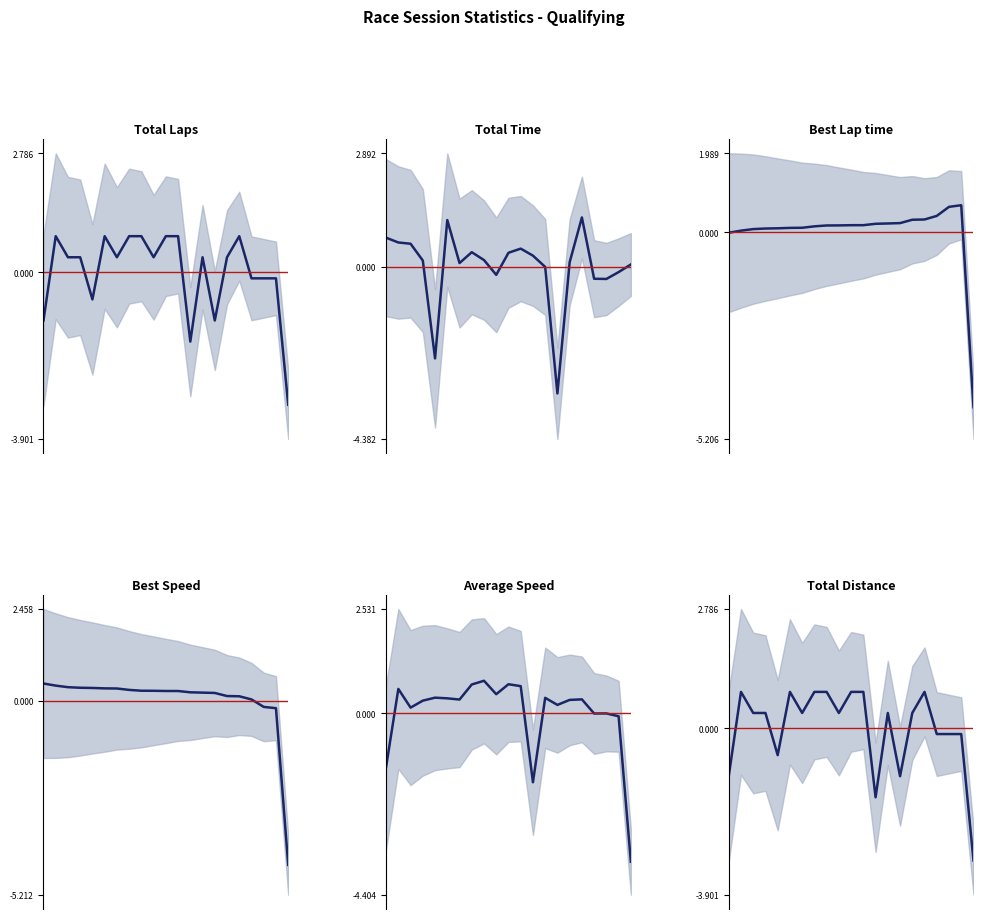

What is the value of the Best Lap time point at the 14th from the left?

0.2